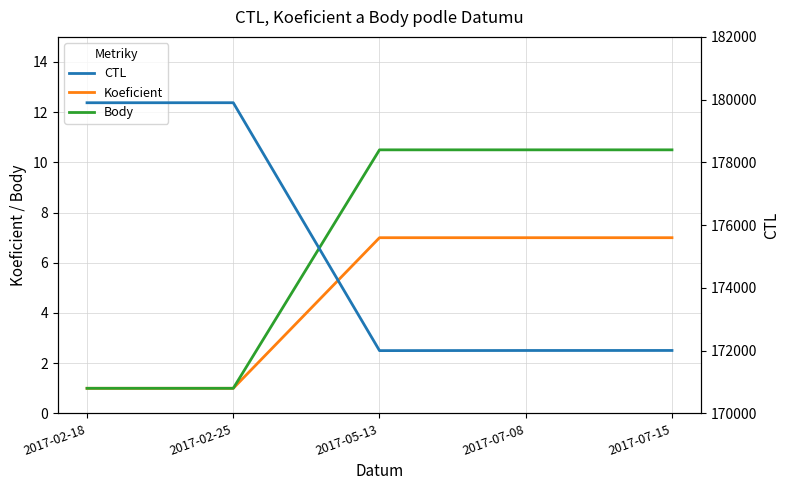

What are all the series names shown in the legend?

Koeficient, Body, CTL